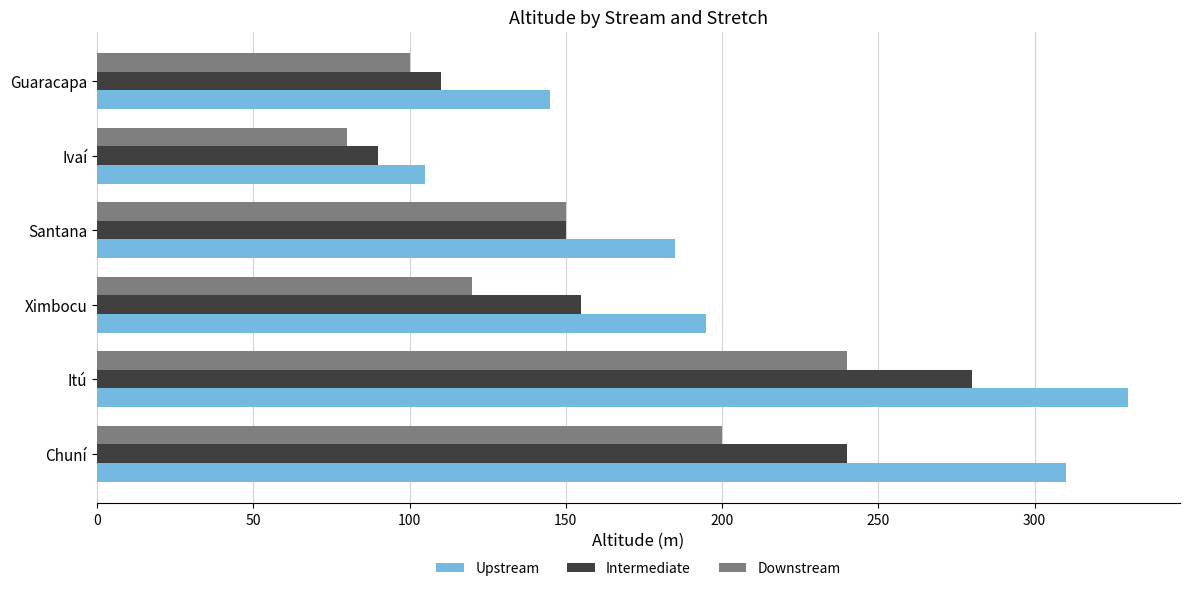

Rank the series by their average value, from highest to lowest.

Upstream, Intermediate, Downstream